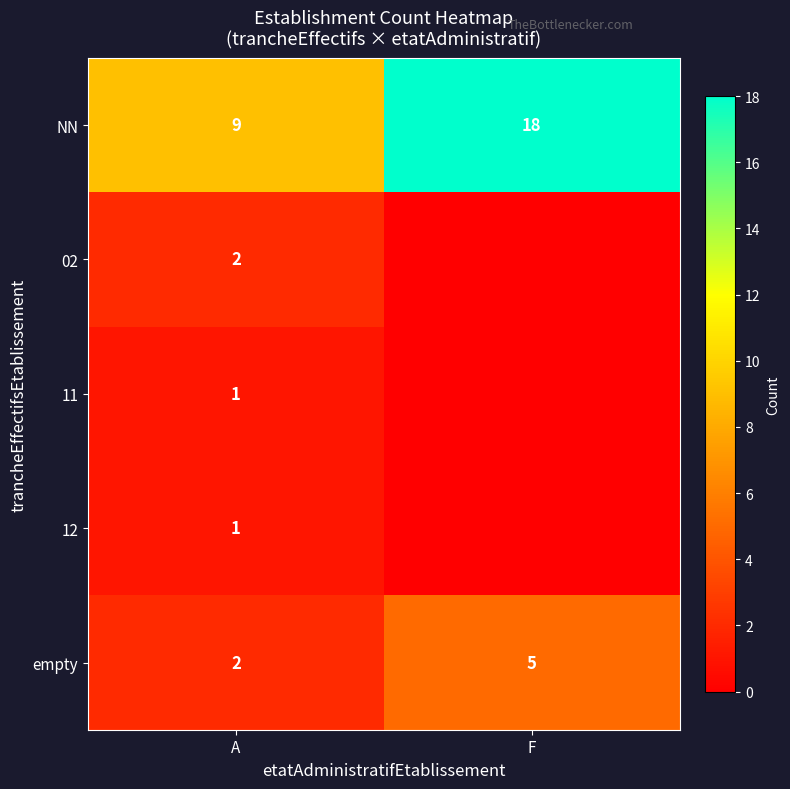

What is the sum of the empty values at A and F?

7